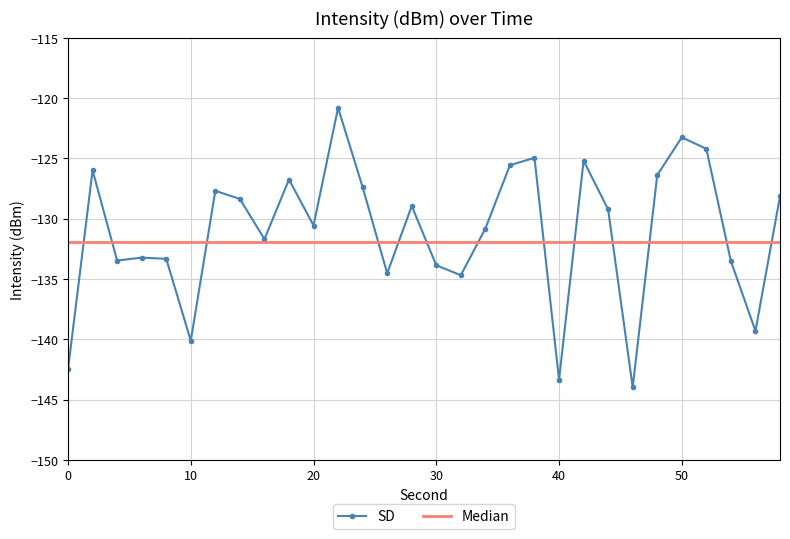

What is the maximum value shown in the chart?

-120.8